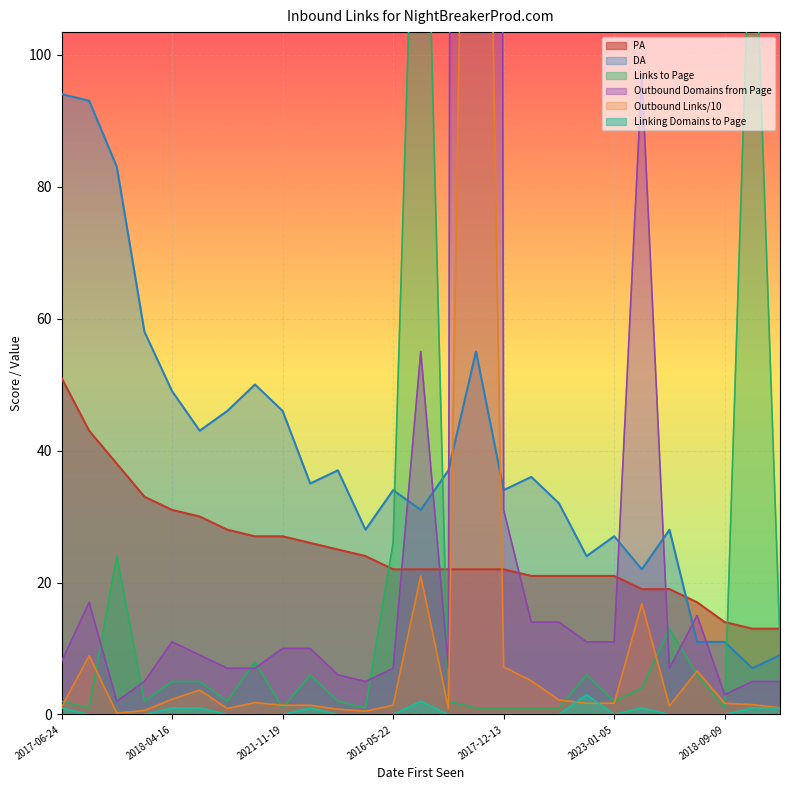

How many Linking Domains to Page values are between 0 and 1?

25